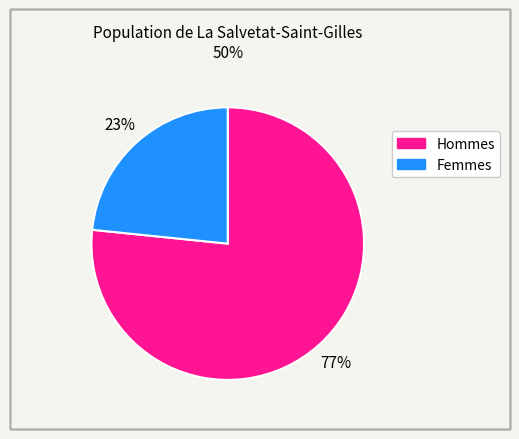

Does any single category account for the majority?

Yes